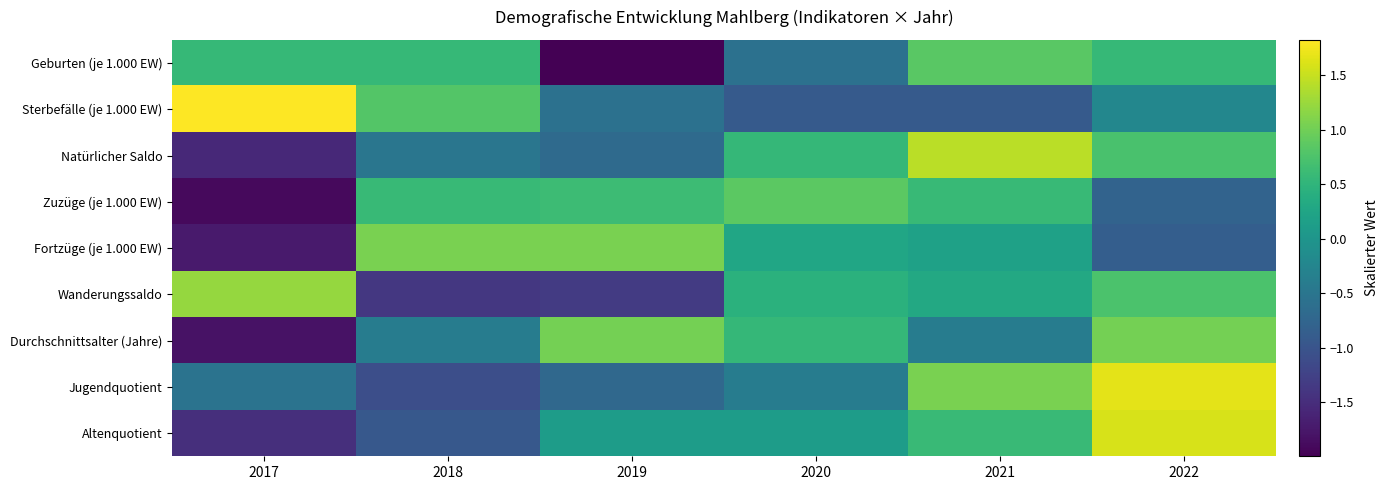

Reading left to right, extract all data points from this chart.

Geburten (je 1.000 EW): 2017=0.6	2018=0.6	2019=-2.0	2020=-0.6	2021=0.9	2022=0.6
Sterbefälle (je 1.000 EW): 2017=1.8	2018=0.8	2019=-0.6	2020=-0.9	2021=-0.9	2022=-0.2
Natürlicher Saldo: 2017=-1.6	2018=-0.5	2019=-0.7	2020=0.6	2021=1.4	2022=0.7
Zuzüge (je 1.000 EW): 2017=-1.9	2018=0.6	2019=0.6	2020=0.9	2021=0.6	2022=-0.8
Fortzüge (je 1.000 EW): 2017=-1.7	2018=1.1	2019=1.1	2020=0.3	2021=0.2	2022=-0.9
Wanderungssaldo: 2017=1.2	2018=-1.4	2019=-1.3	2020=0.4	2021=0.3	2022=0.7
Durchschnittsalter (Jahre): 2017=-1.8	2018=-0.4	2019=1.0	2020=0.6	2021=-0.4	2022=1.0
Jugendquotient: 2017=-0.5	2018=-1.1	2019=-0.7	2020=-0.4	2021=1.1	2022=1.7
Altenquotient: 2017=-1.5	2018=-0.9	2019=0.1	2020=0.1	2021=0.6	2022=1.6